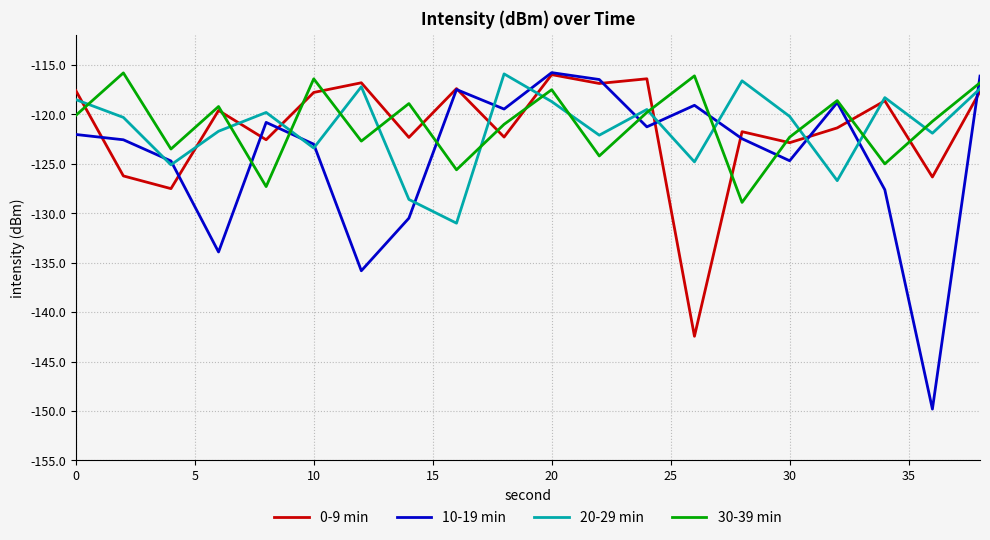

What is the difference between the maximum and minimum values in the 10-19 min series?

34.0